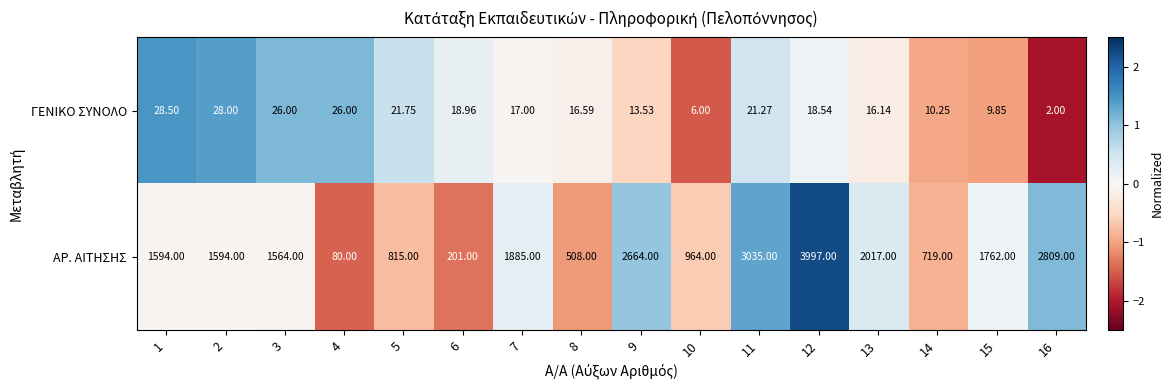

Which series has the largest range (max minus min)?

ΑΡ. ΑΙΤΗΣΗΣ